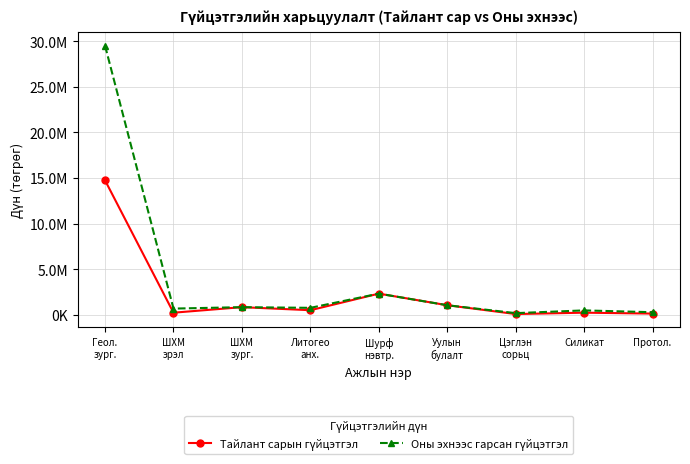

True or false: Тайлант сарын гүйцэтгэл and Оны эхнээс гарсан гүйцэтгэл intersect in this chart.

False